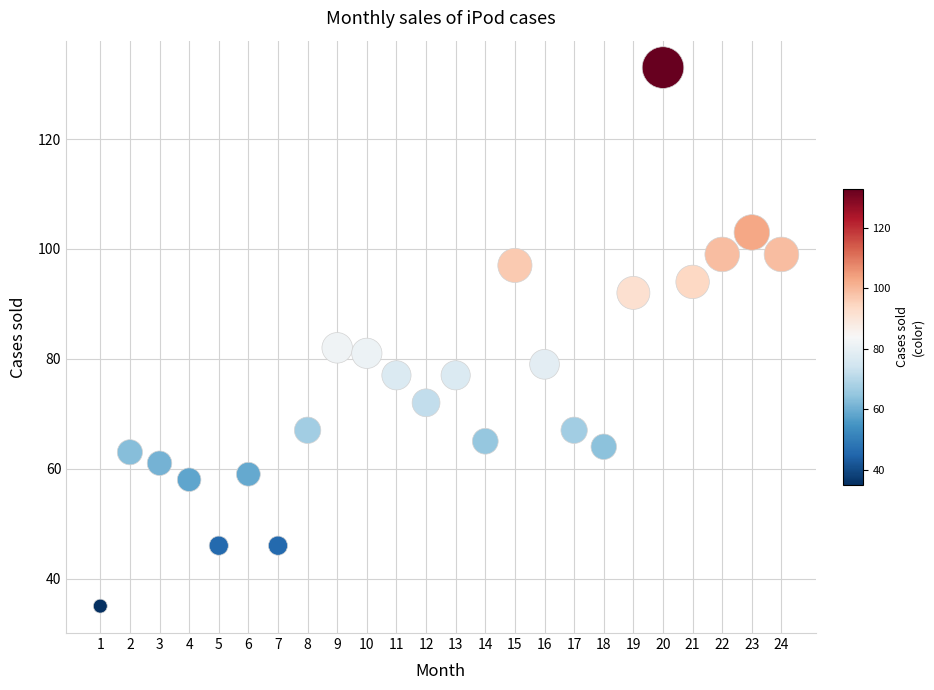

What is the range of X values (max minus min)?

23